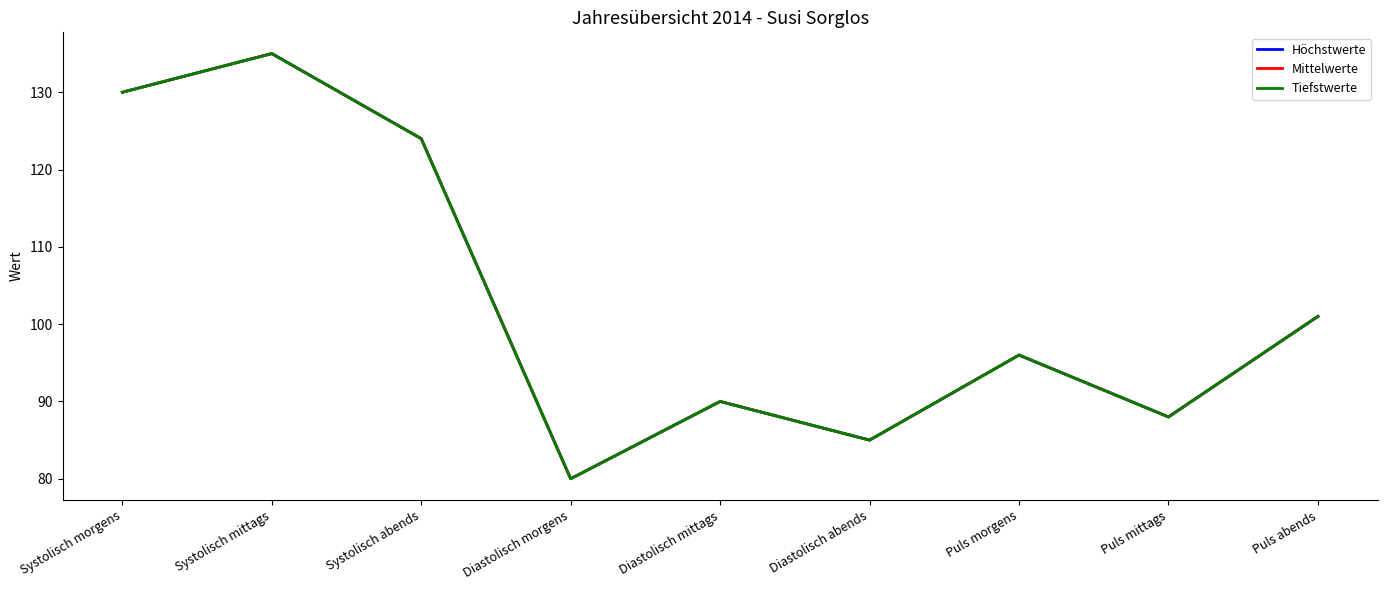

Does the chart have visible grid lines?

No